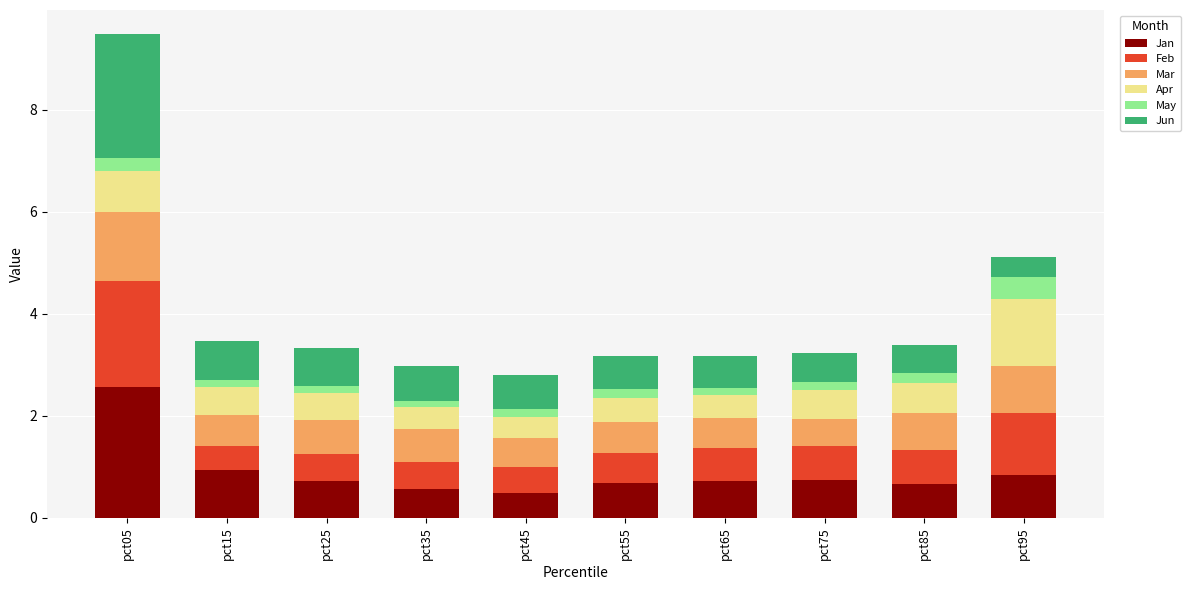

What is the approximate value of Jan at pct85?

0.7